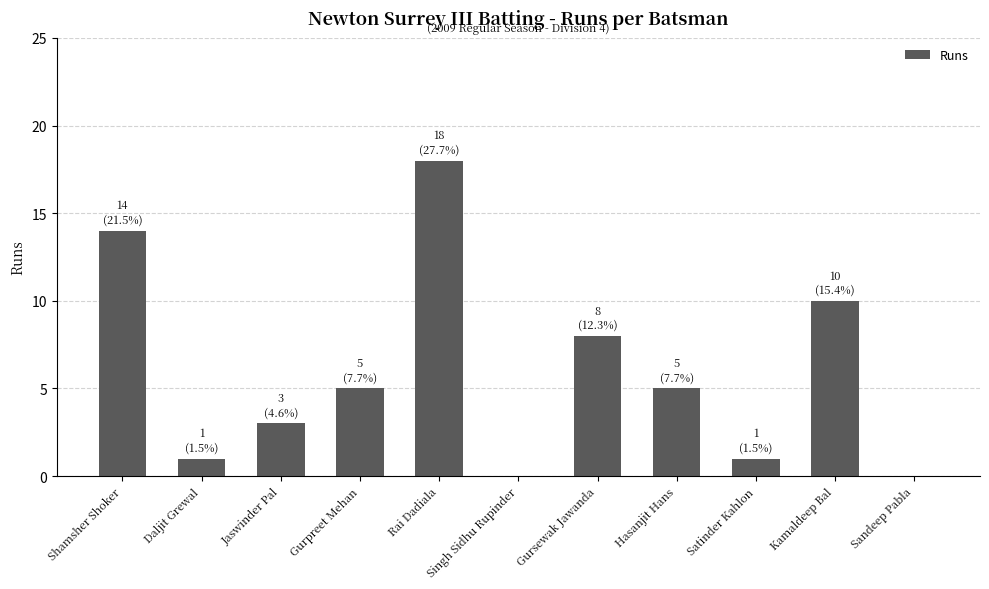

What is the change in value from Rai Dadiala to Kamaldeep Bal?

-8